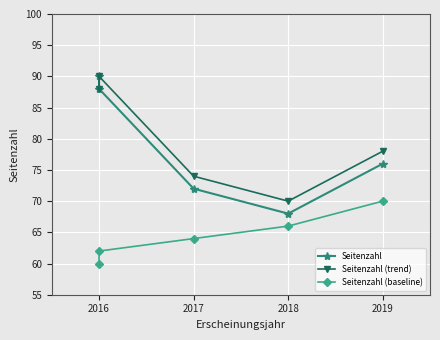

What are all the series names shown in the legend?

Seitenzahl, Seitenzahl (trend), Seitenzahl (baseline)